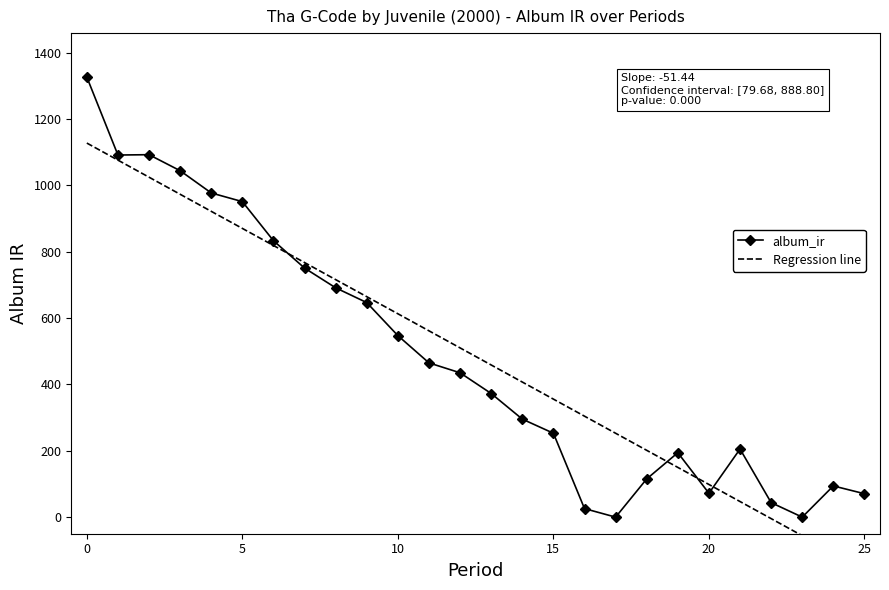

Is the value of Regression line at 16 greater than the value of album_ir at 22?

Yes